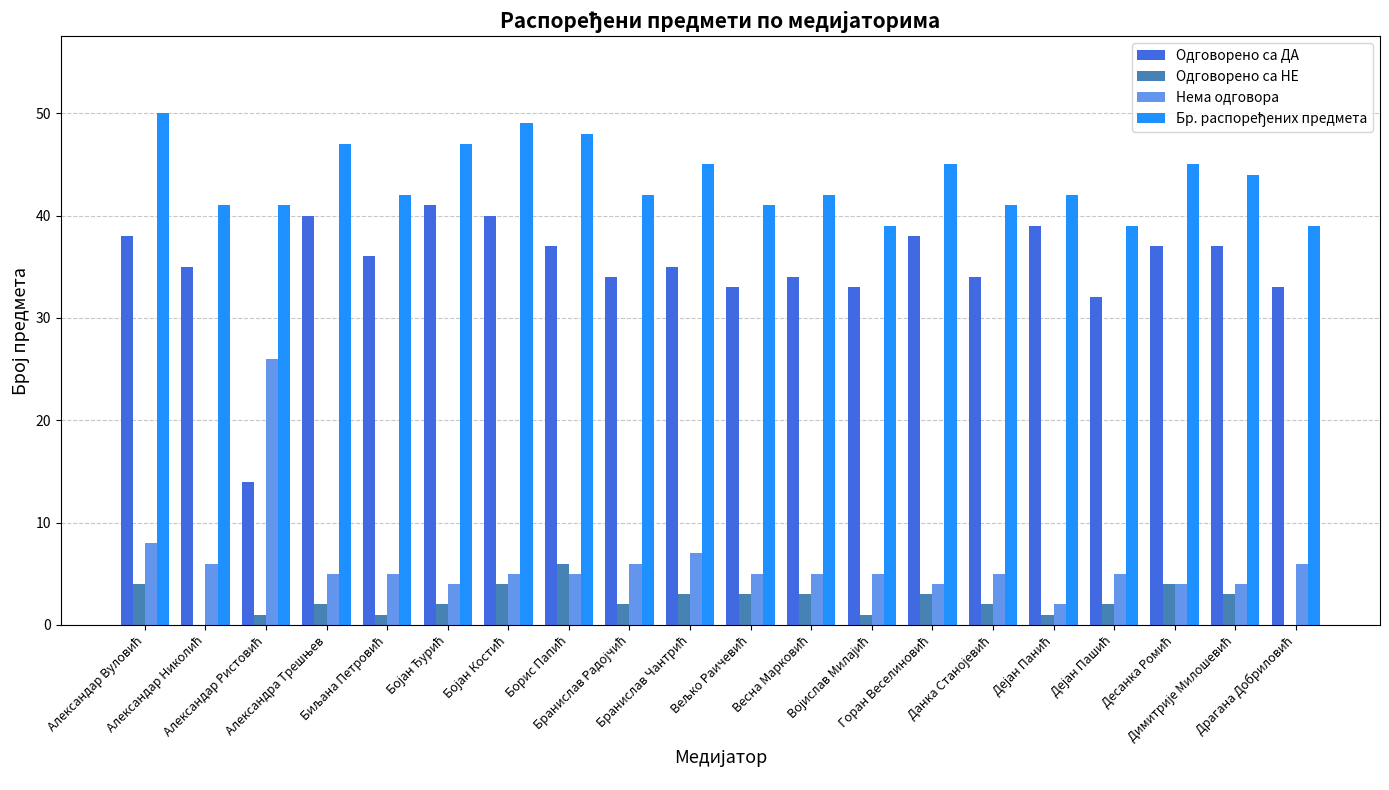

What is the maximum value shown in the chart?

50